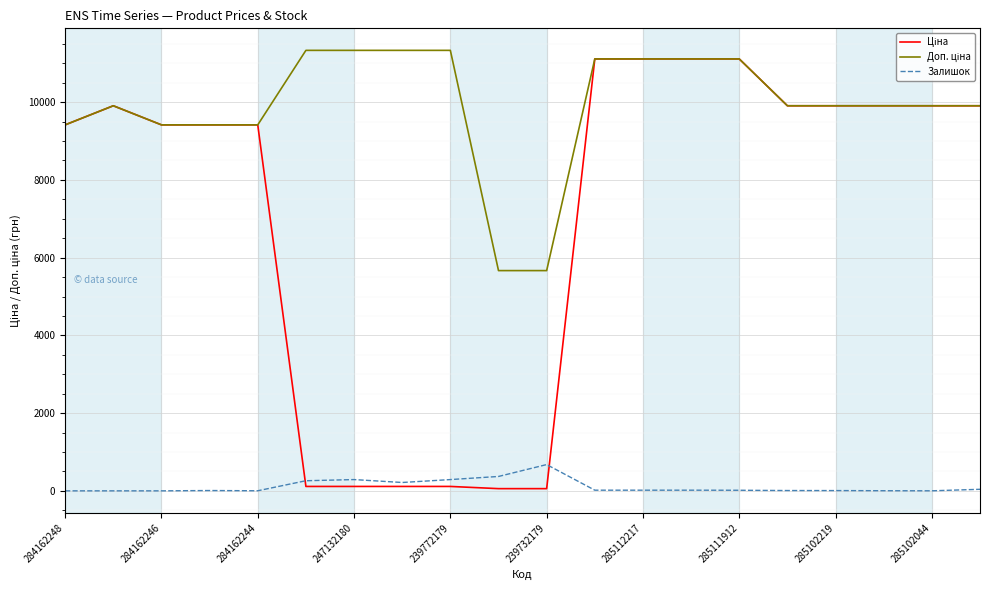

What is the maximum value shown in the chart?

11334.0